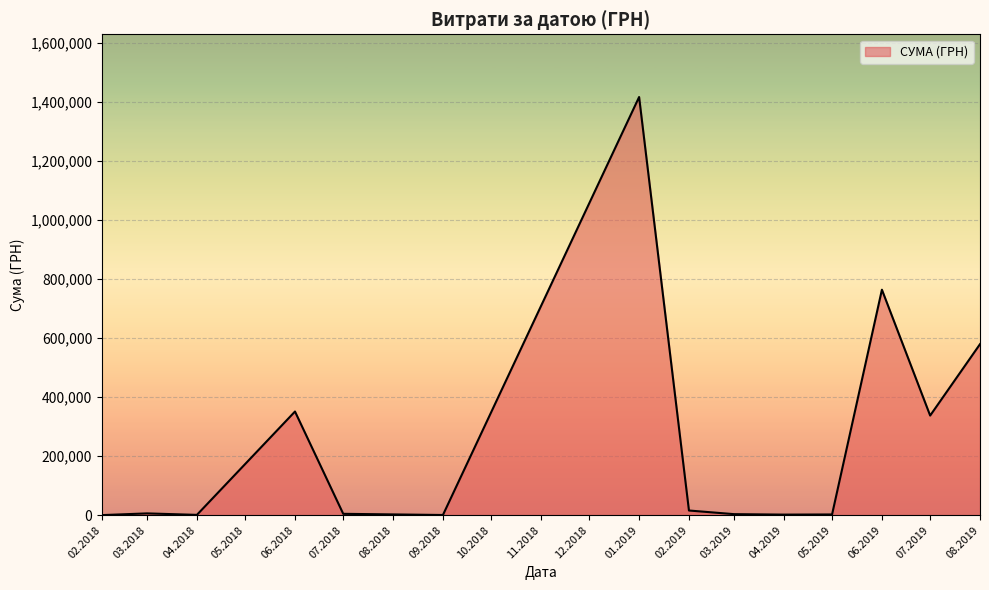

What is the greatest value displayed?

1416439.6